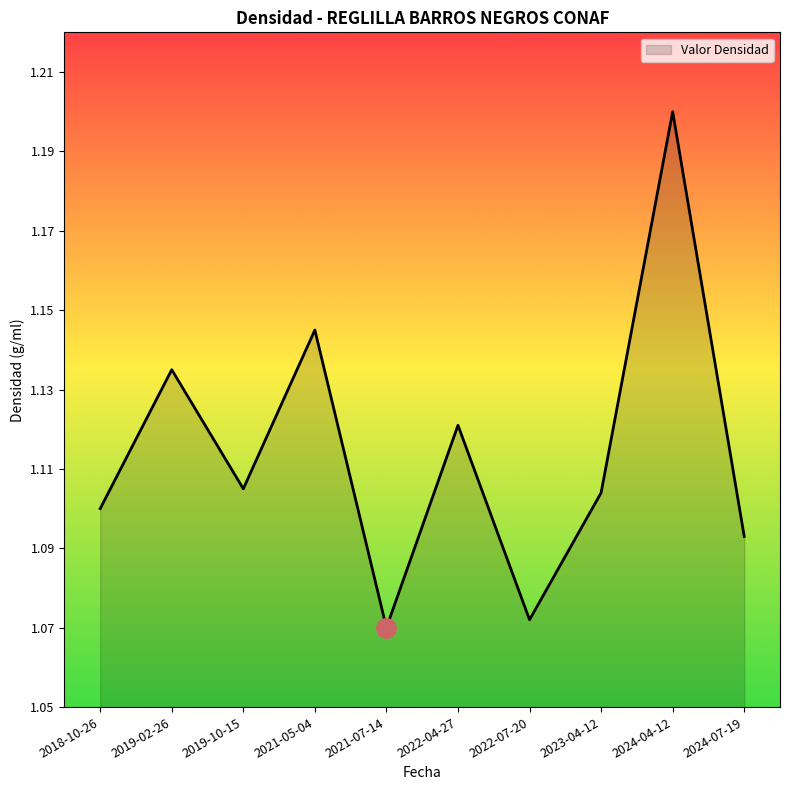

Which has a higher value, 2023-04-12 or 2021-05-04?

2021-05-04